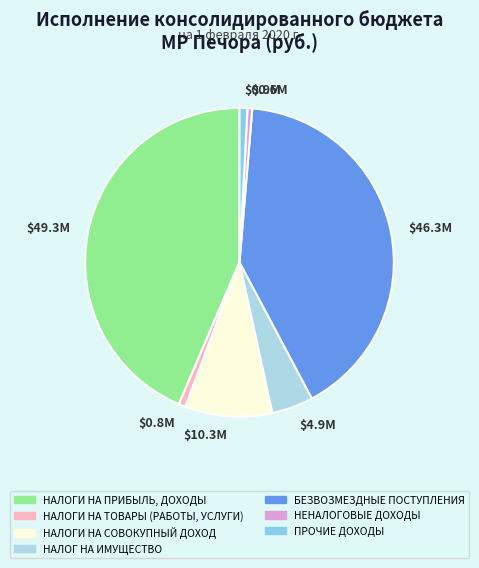

To the nearest percent, what is the difference between the НЕНАЛОГОВЫЕ ДОХОДЫ and НАЛОГ НА ИМУЩЕСТВО slice percentages?

4%